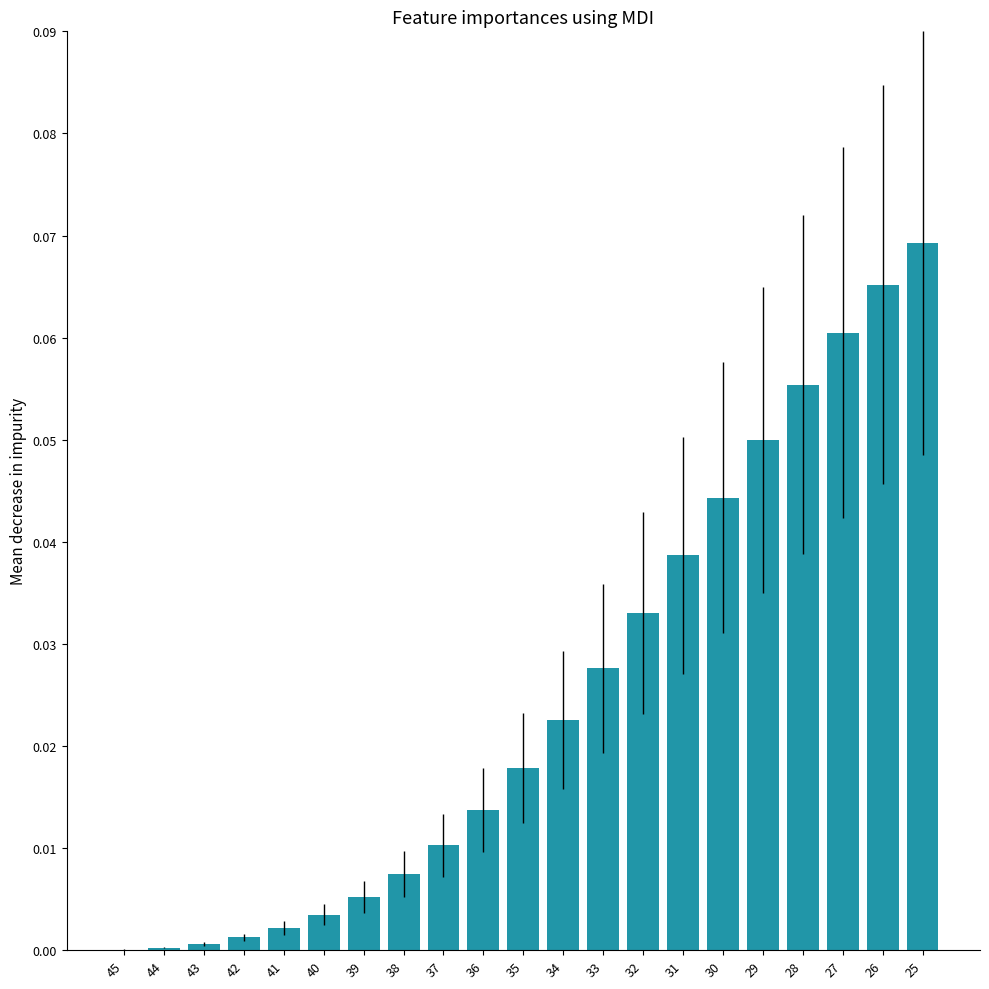

At which category does the chart reach its peak across all series?

25